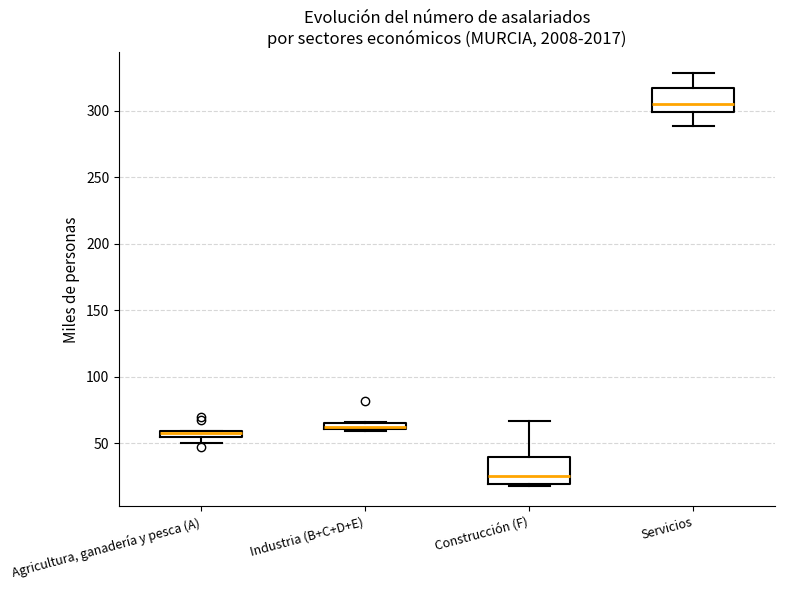

Which box has the lowest median line?

Construcción (F)